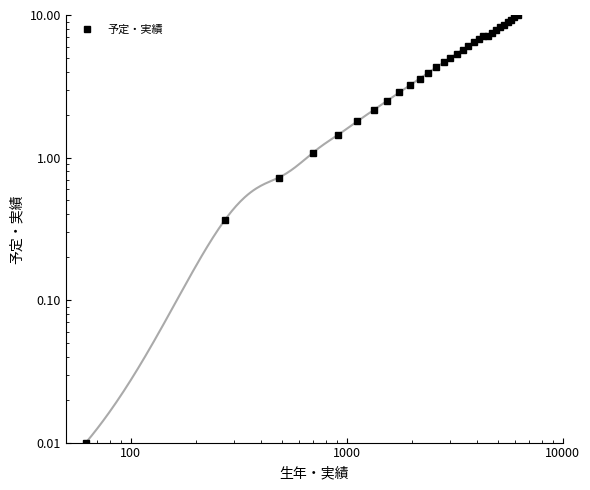

What is the value of the 3rd point from the left?

0.7